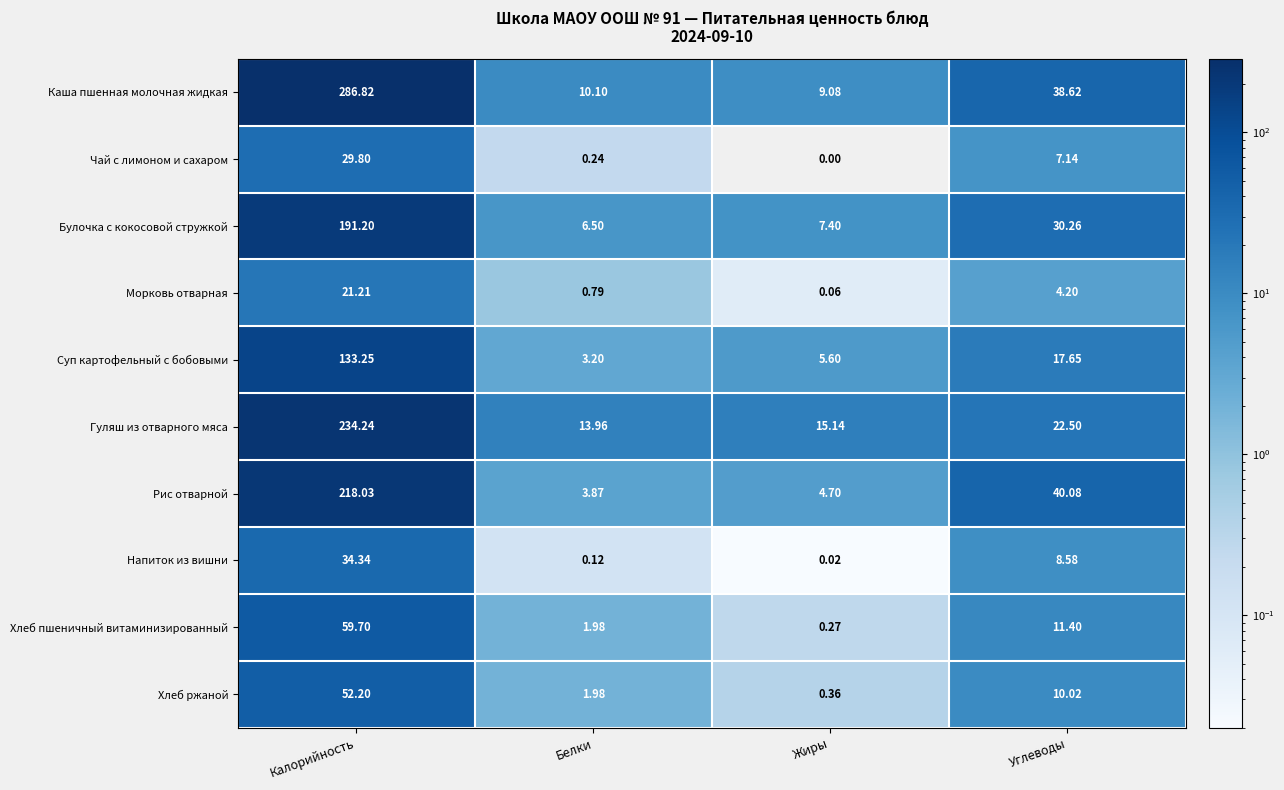

Which series has the largest range (max minus min)?

Каша пшенная молочная жидкая